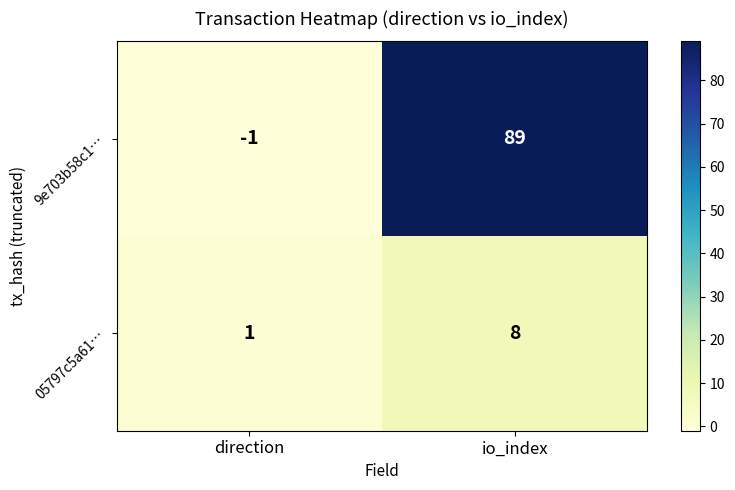

Count the number of categories in the chart.

2